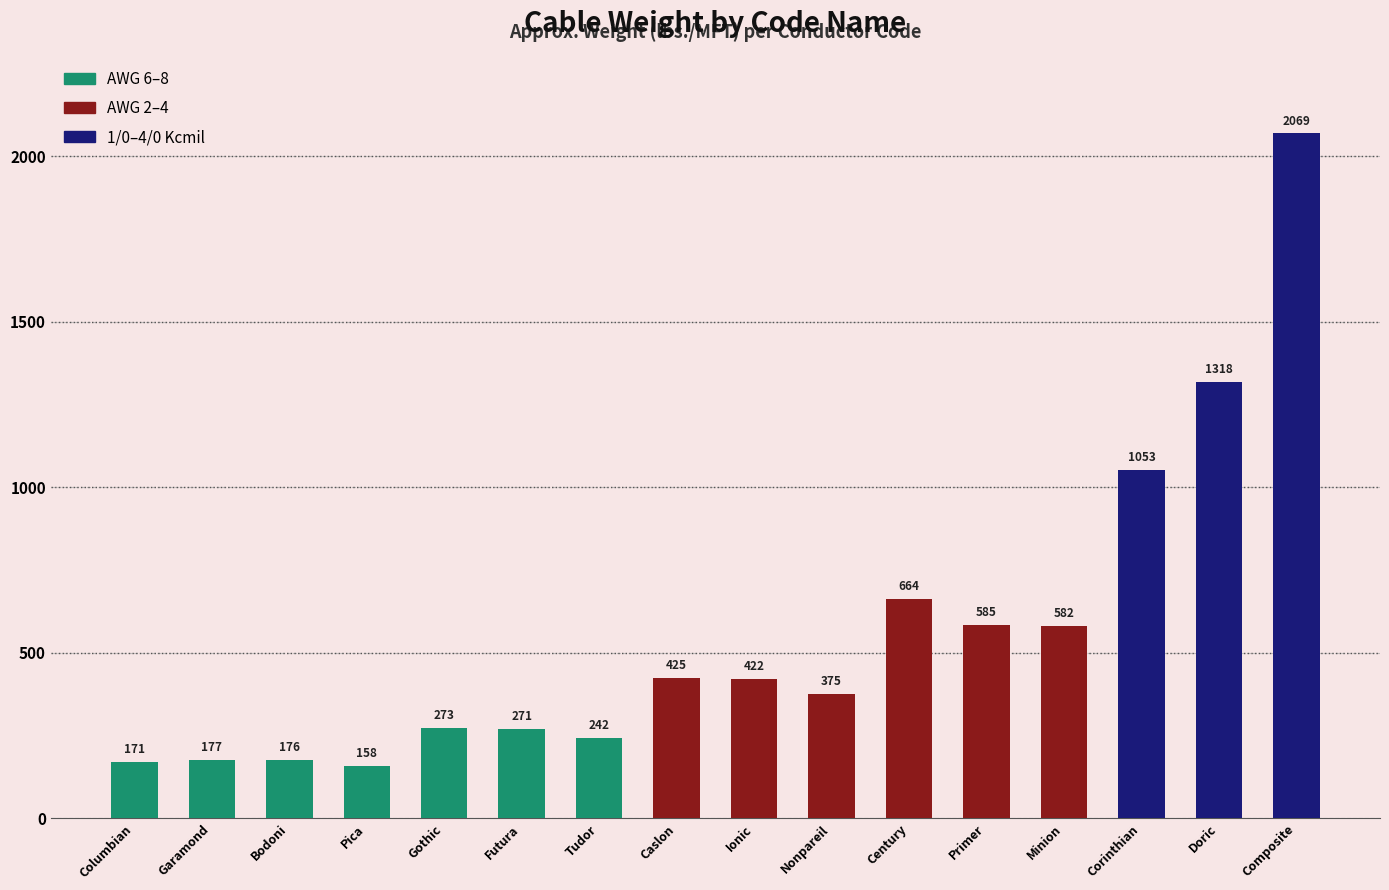

Does the chart contain stacked bars?

No